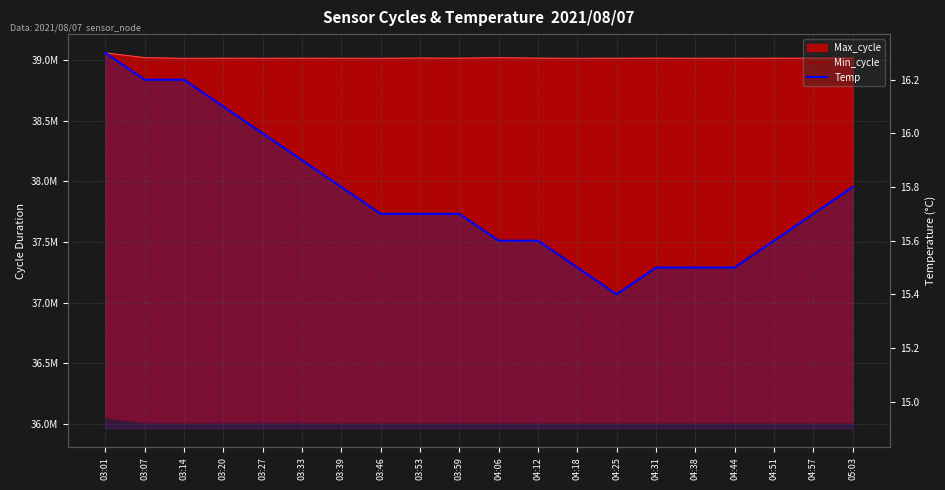

What is the lowest value of the Min_cycle series?

36012826.0